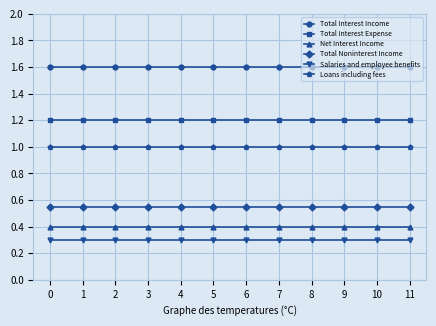

What is the sum of all Net Interest Income values?

4.8